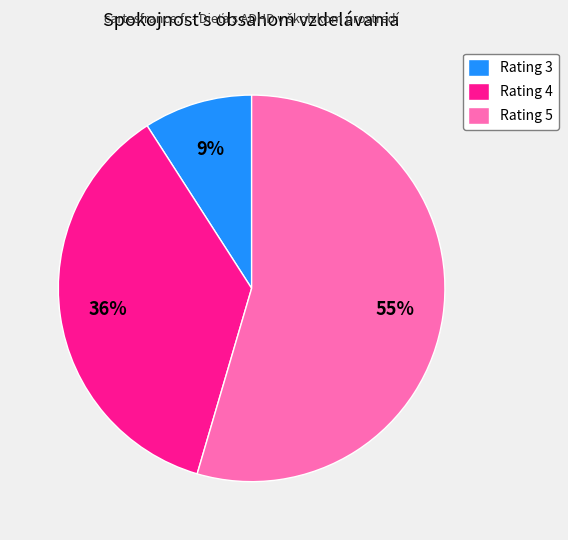

To the nearest percent, what percentage of the pie is Rating 3?

9%